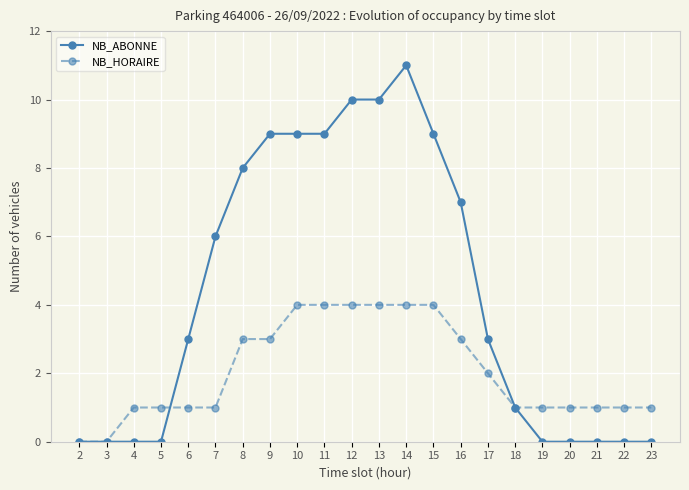

What is the difference between the NB_ABONNE values at 3 and 17?

3